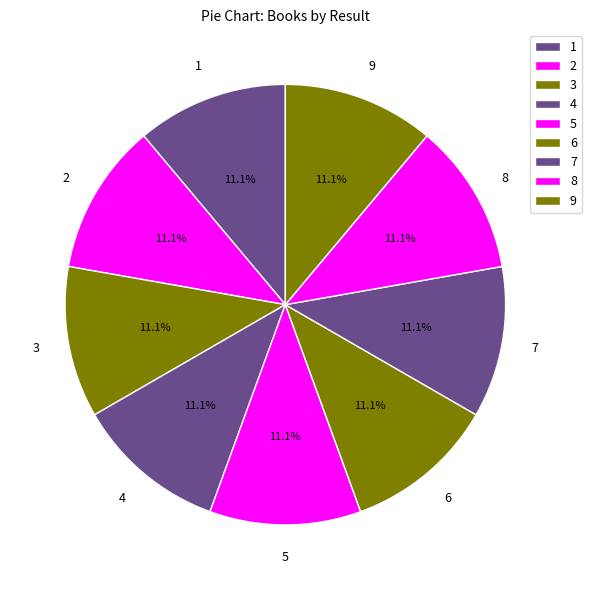

Does any single category account for the majority?

No